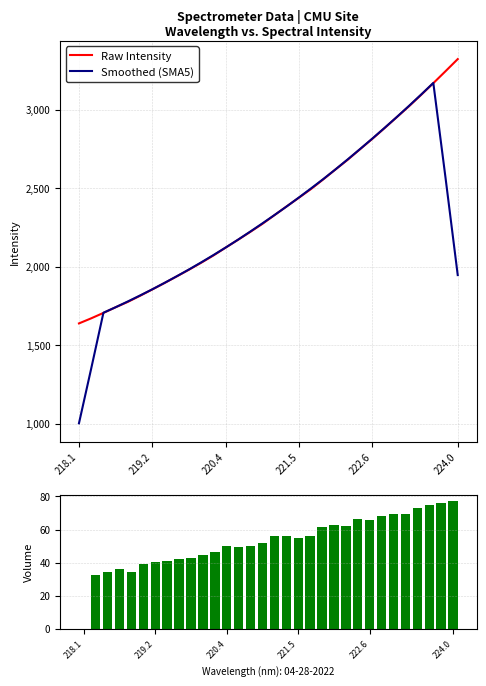

What is the difference between the maximum and minimum values in the Smoothed (SMA5) series?

2166.0